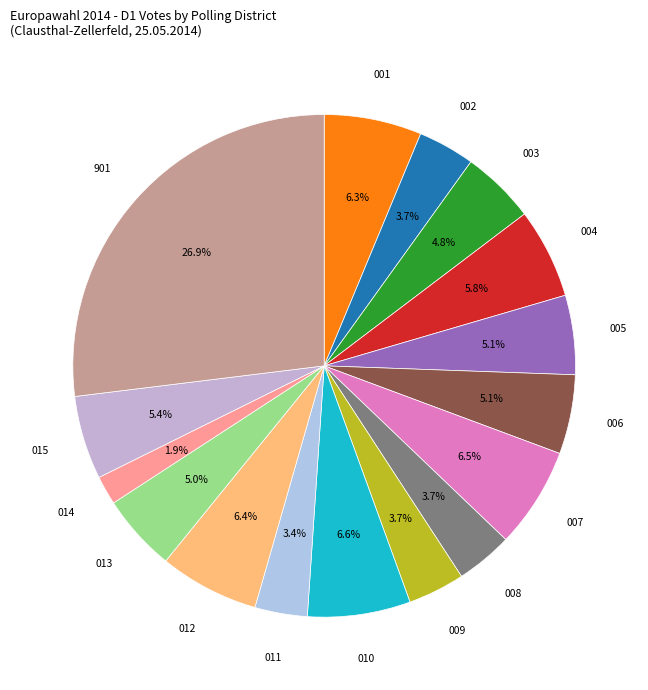

To the nearest percent, what is the difference between the largest and smallest slice percentages?

25%